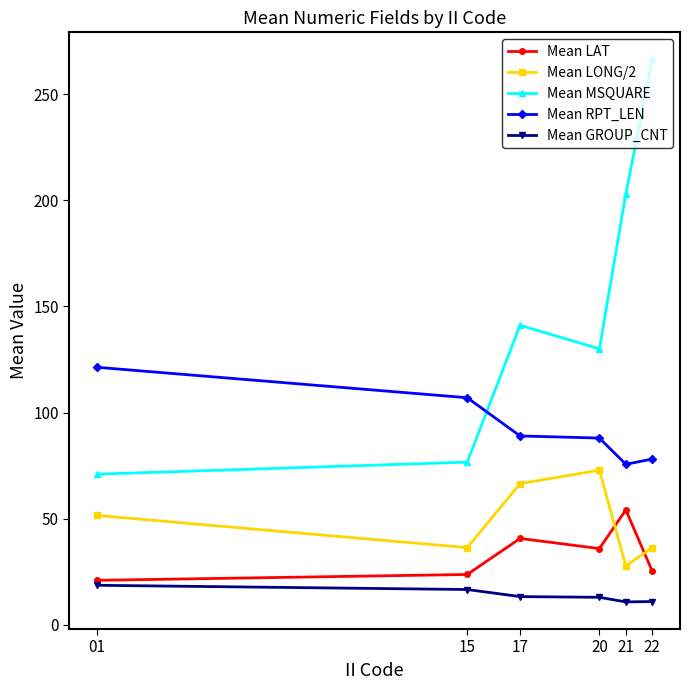

True or false: Mean MSQUARE and Mean GROUP_CNT intersect in this chart.

False